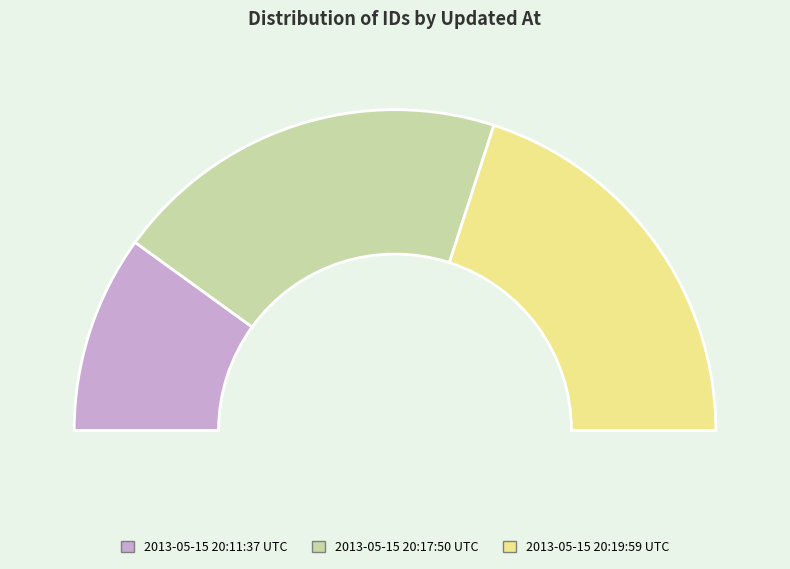

What percentage is the 2013-05-15 20:11:37 UTC slice, to the nearest percent?

20%